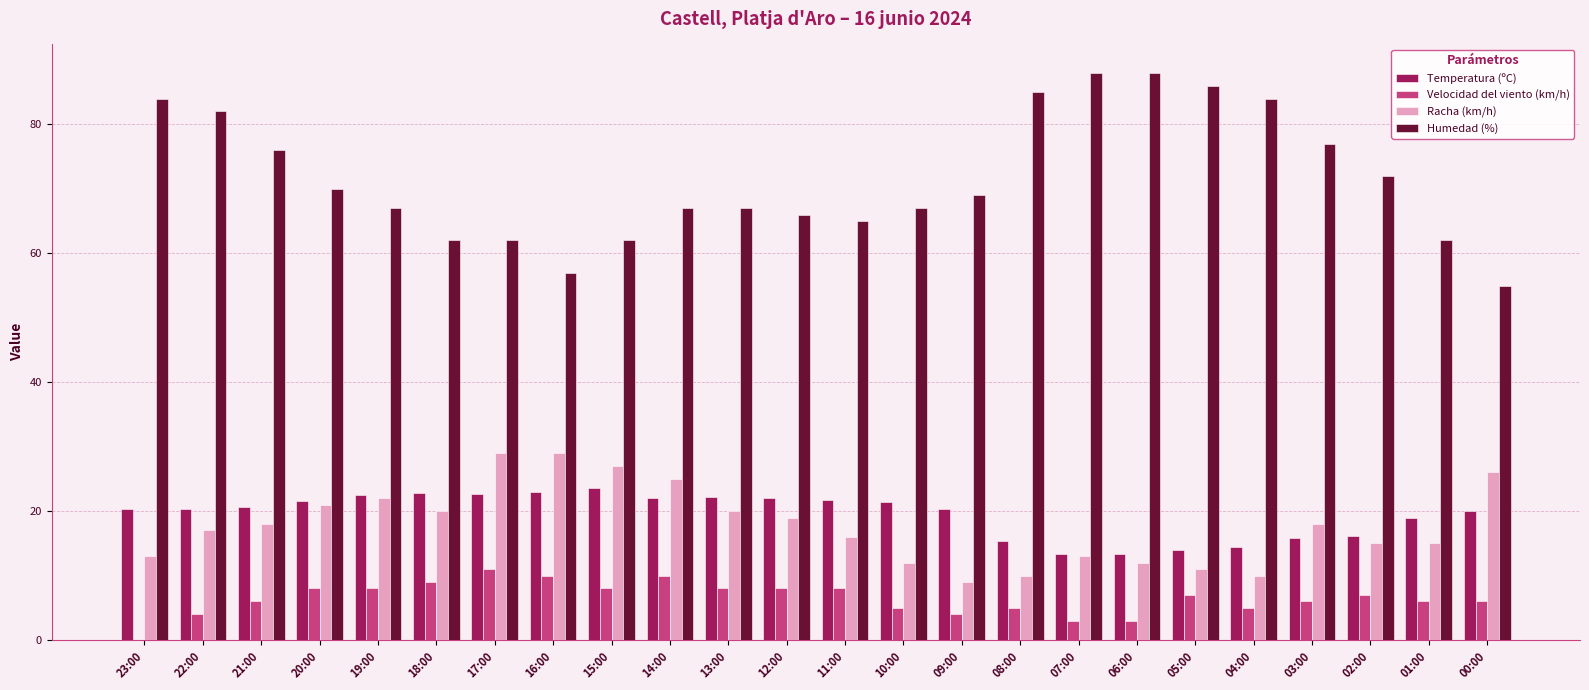

The Racha (km/h) series shows 18.0 at 03:00. True or false?

True